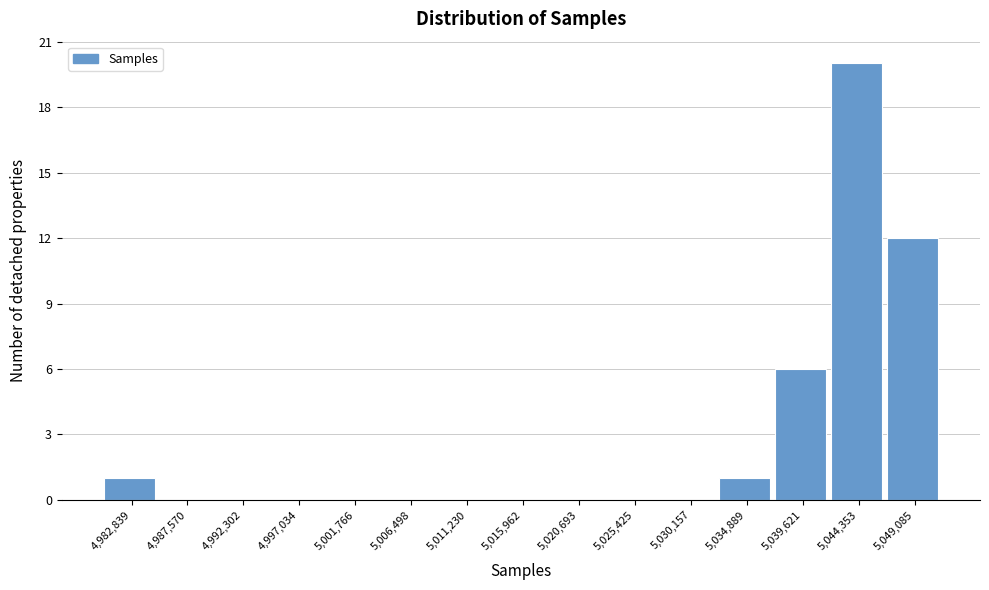

Reading right to left, list all the values displayed in this chart.

5,049,085=12	5,044,353=20	5,039,621=6	5,034,889=1	5,030,157=0	5,025,425=0	5,020,693=0	5,015,962=0	5,011,230=0	5,006,498=0	5,001,766=0	4,997,034=0	4,992,302=0	4,987,570=0	4,982,839=1